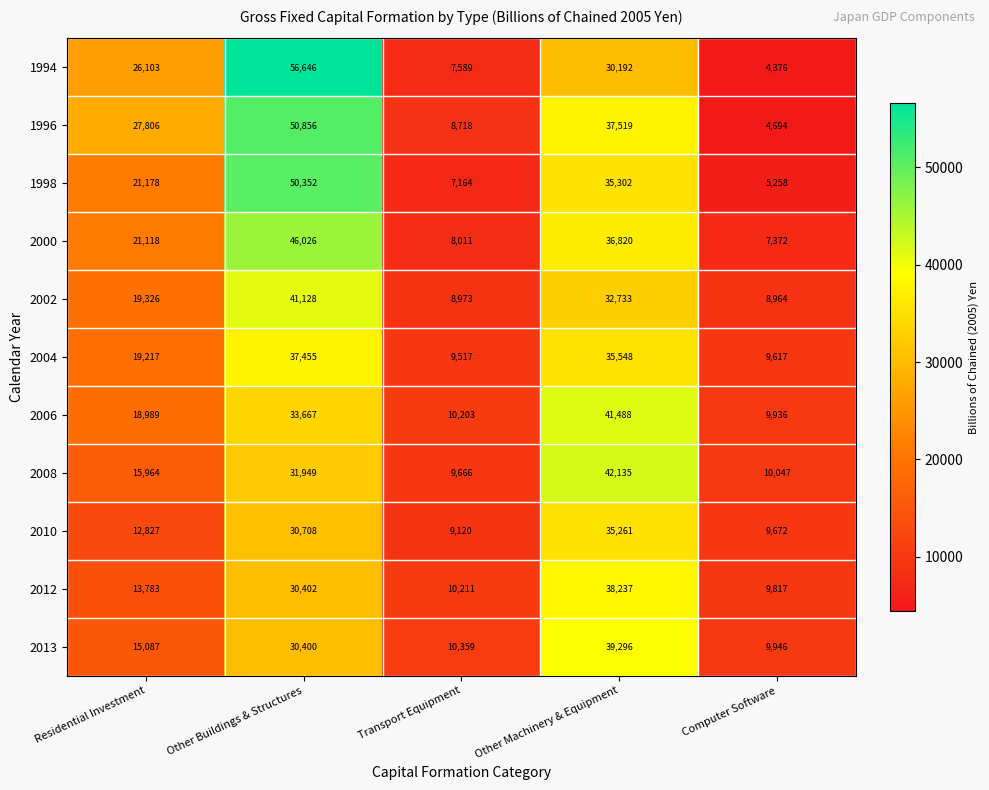

What is the approximate value of 2010 at Residential Investment, to the nearest 100?

12800